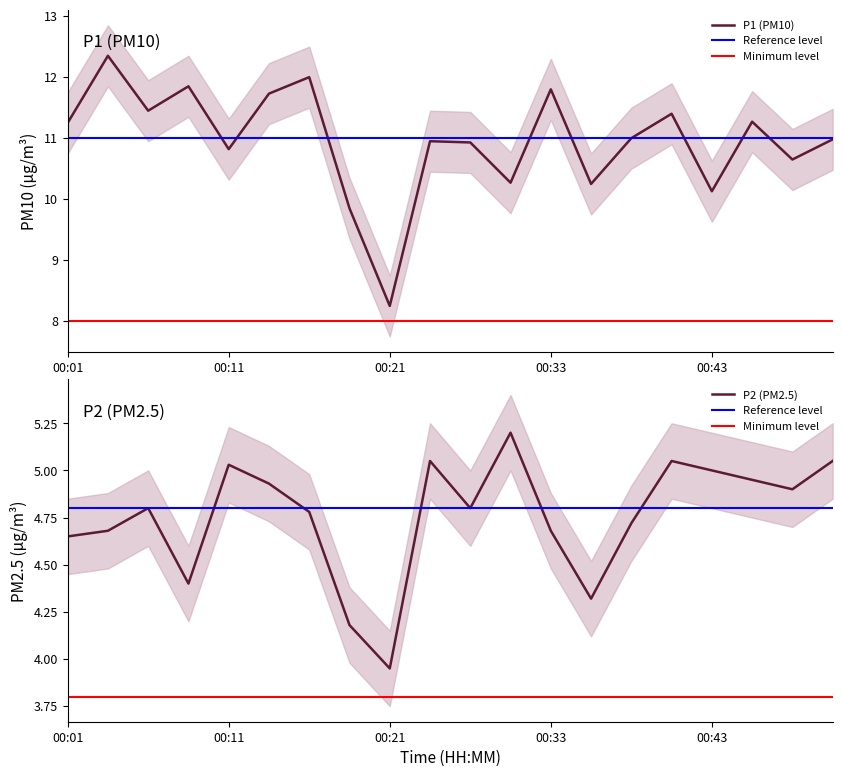

True or false: P2 and P1 cross at least once.

False